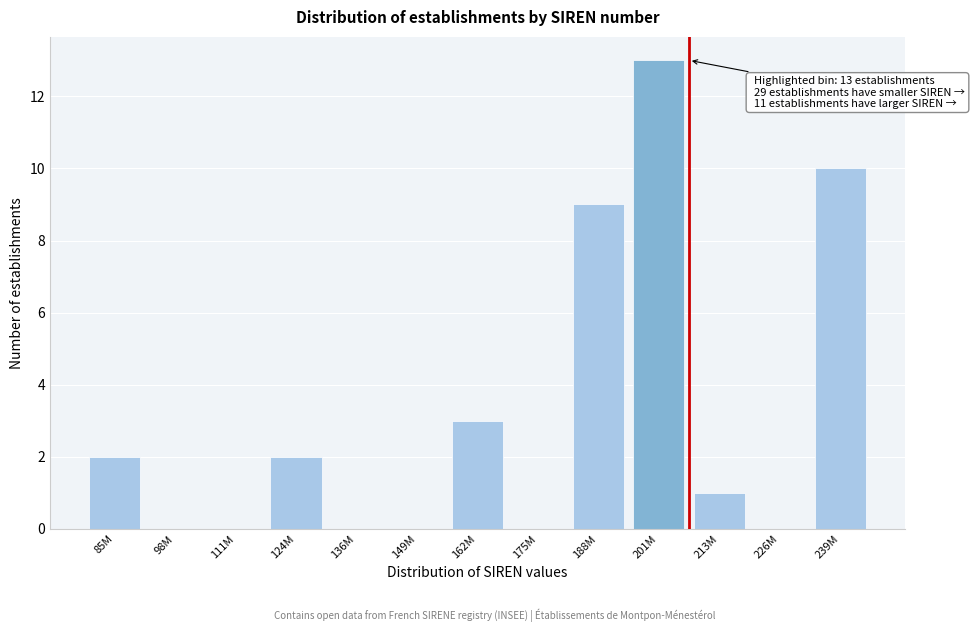

Reading right to left, what are all the values shown in this chart?

239M=10	226M=0	213M=1	201M=13	188M=9	175M=0	162M=3	149M=0	136M=0	124M=2	111M=0	98M=0	85M=2